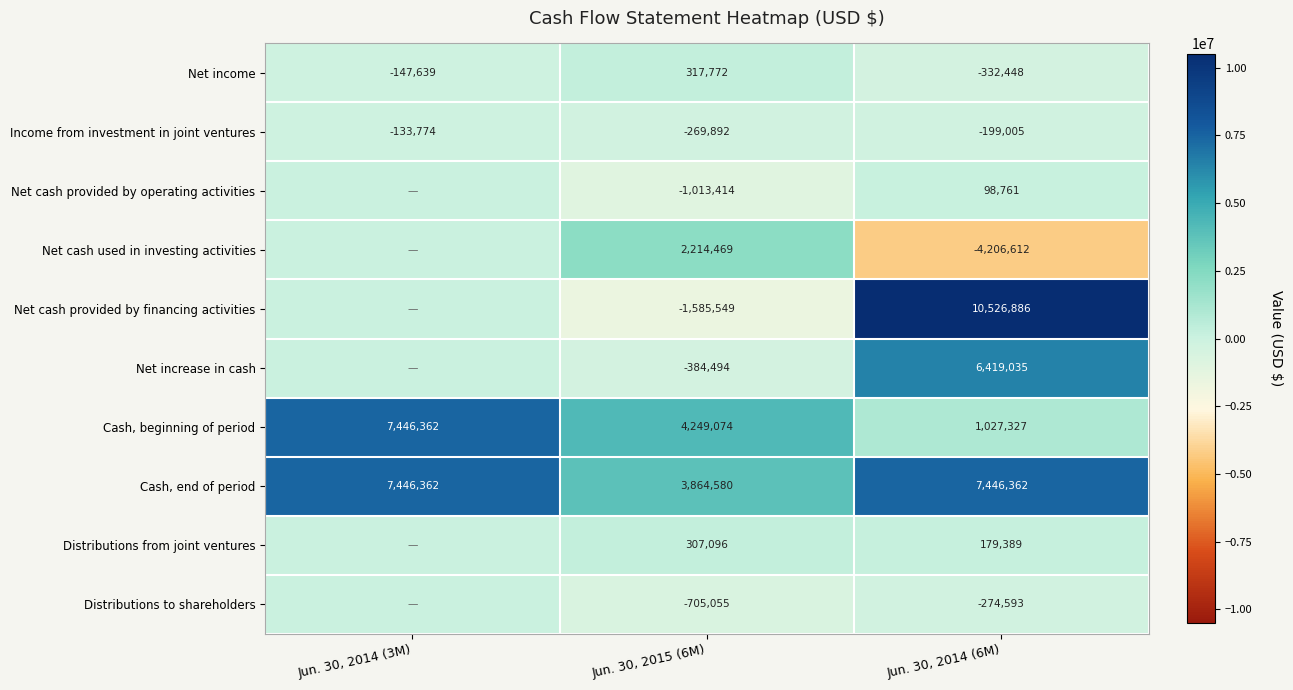

The value of Distributions from joint ventures at Jun. 30, 2014 (6M) is 179389. True or false?

True